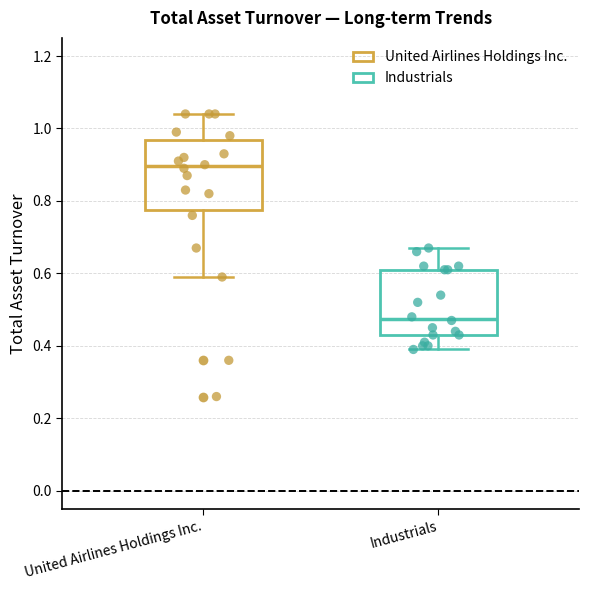

Which box's median line is the highest?

United Airlines Holdings Inc.